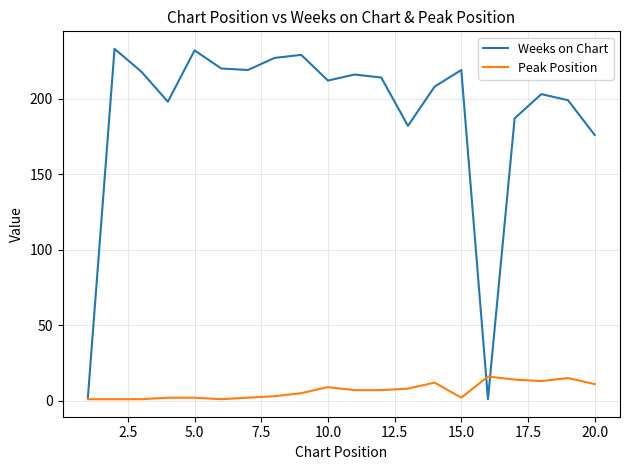

List the series in order of their overall mean, highest first.

Weeks on Chart, Peak Position